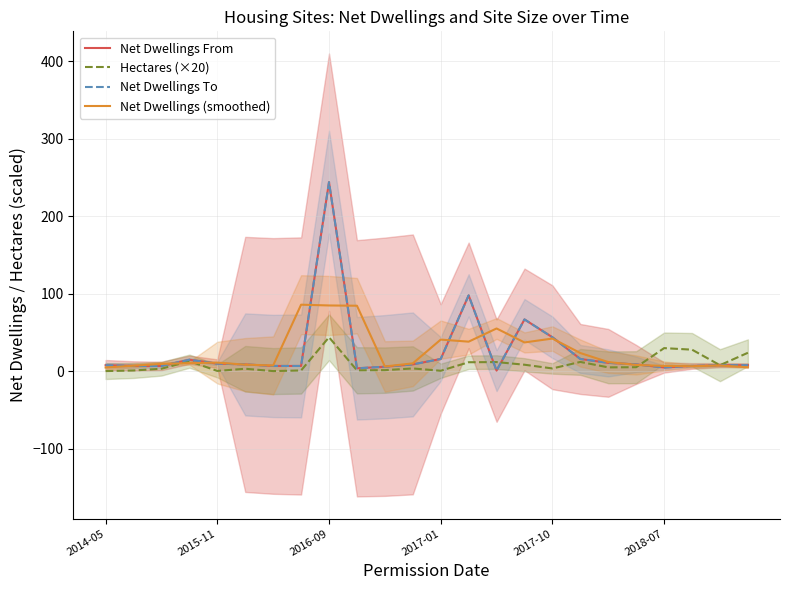

Which series has the largest total across all categories?

Net Dwellings From